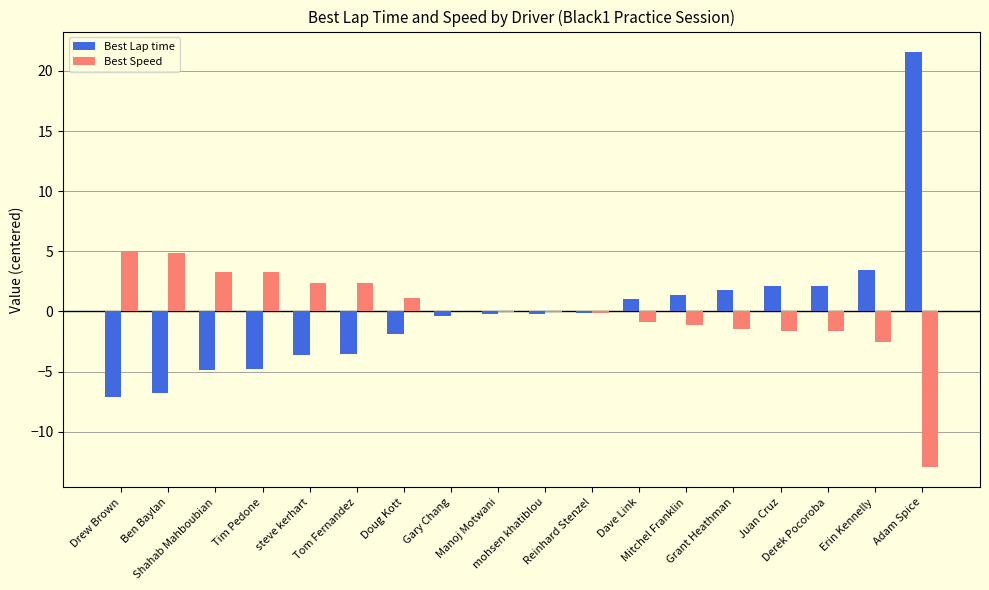

How many categories are shown in the chart?

18